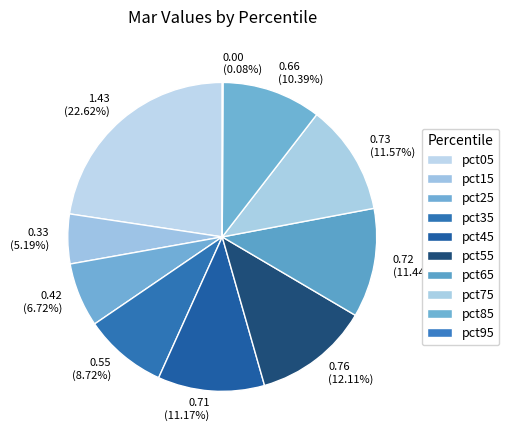

What is the total percentage of pct25 and pct85?

17.1%